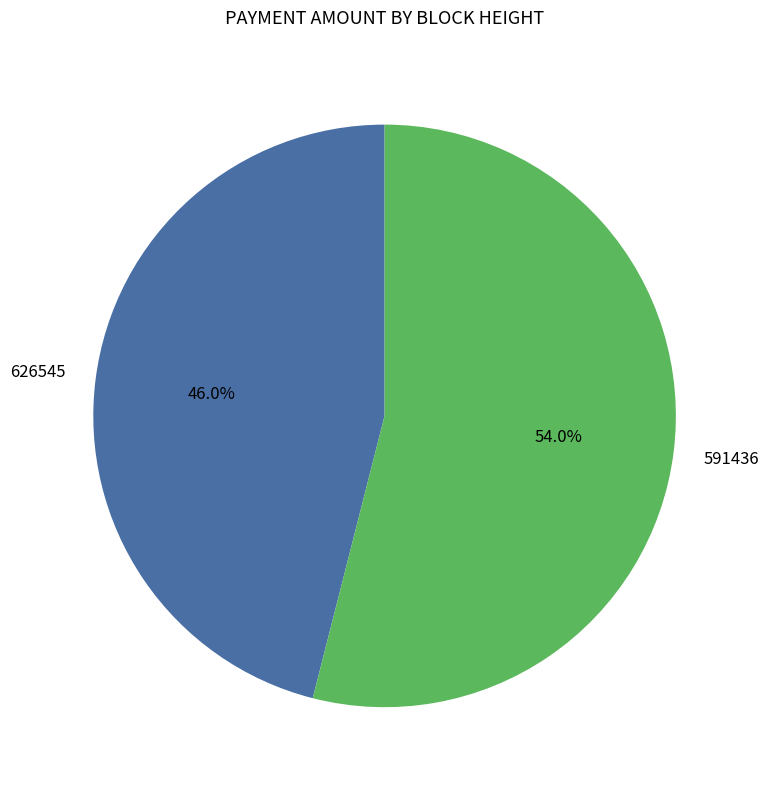

Does any single category account for the majority?

Yes